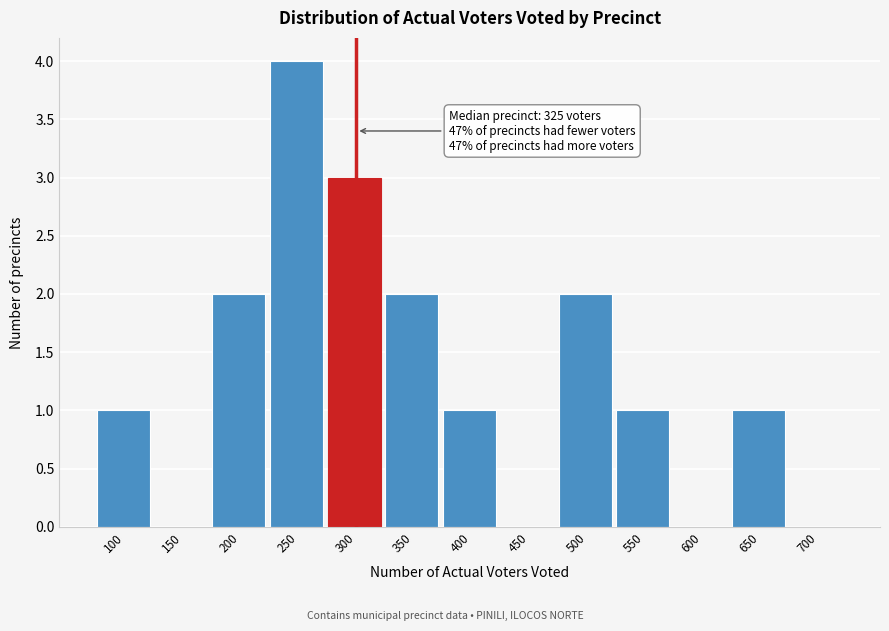

Reading left to right, list all the values displayed in this chart.

100=1	150=0	200=2	250=4	300=3	350=2	400=1	450=0	500=2	550=1	600=0	650=1	700=0